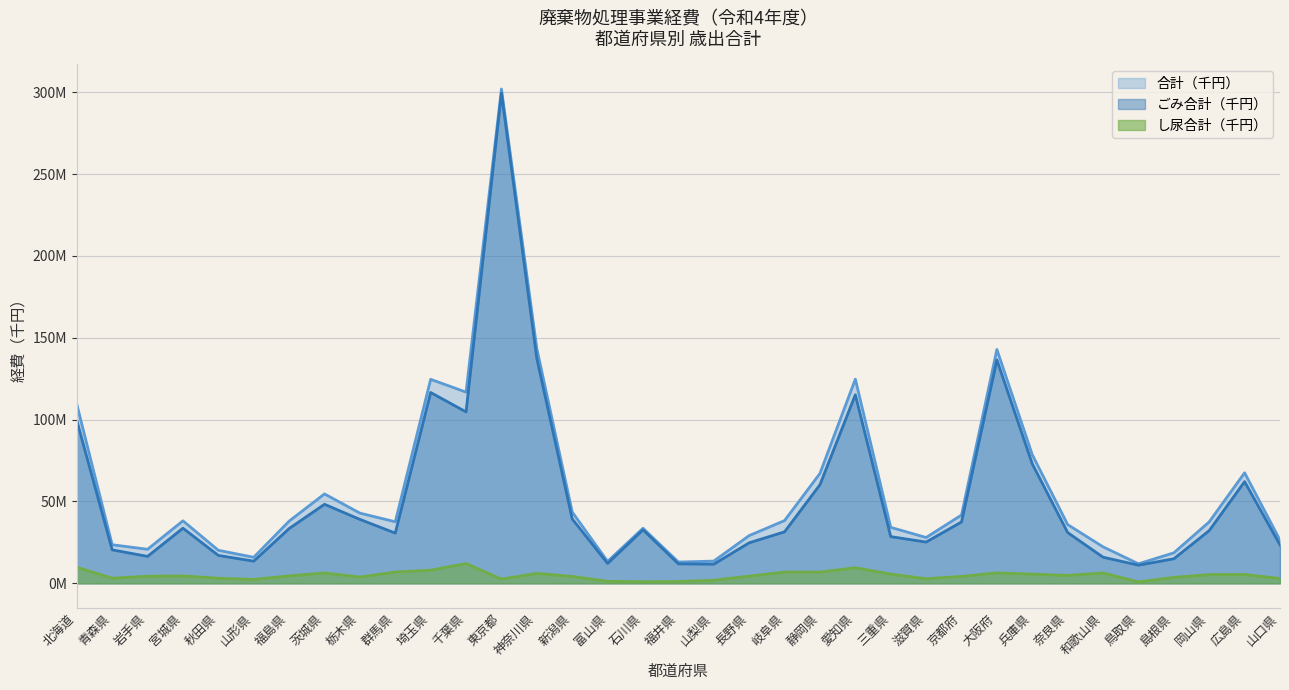

What is the value of the し尿合計（千円） point at the 19th from the left?

1888531